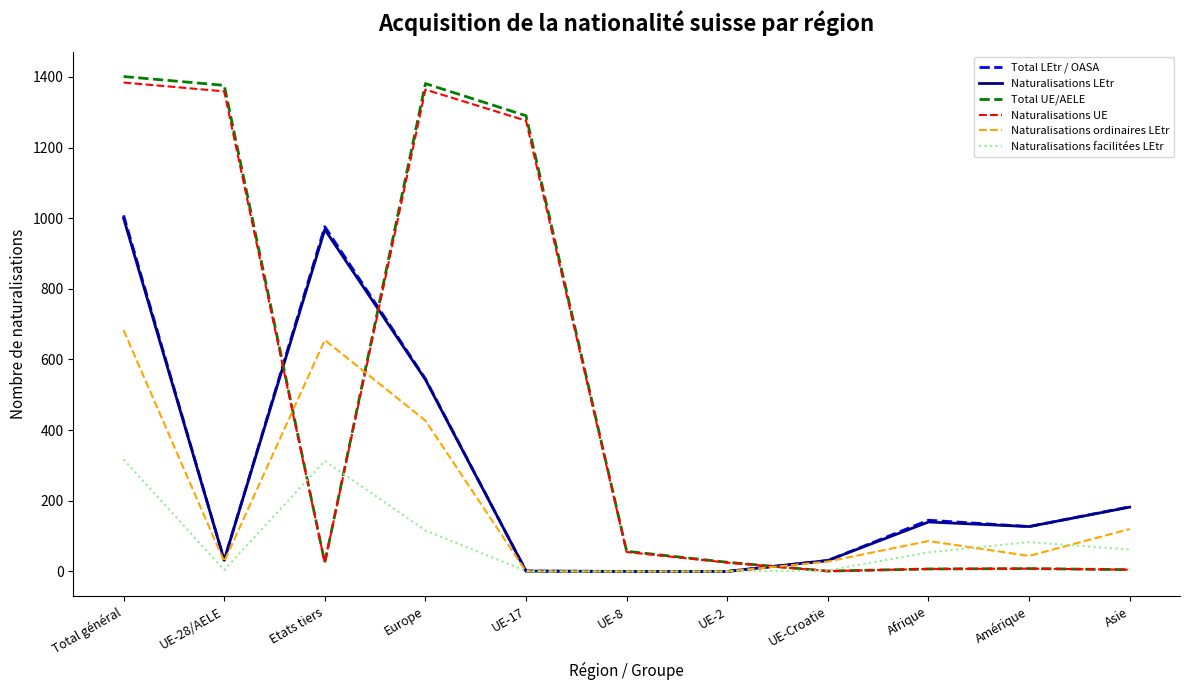

Which series changed the most between UE-17 and UE-2?

Total UE/AELE